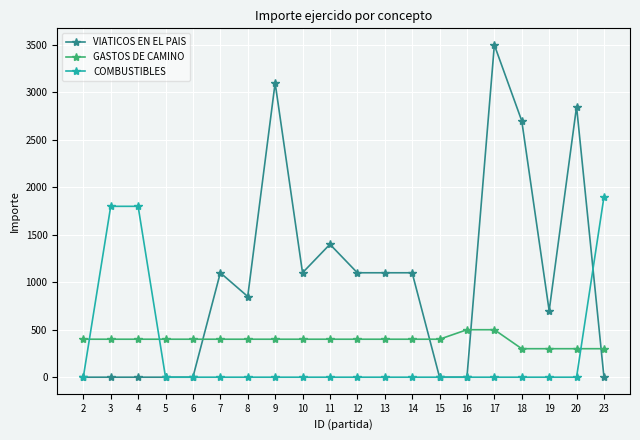

How many data points in VIATICOS EN EL PAIS are less than 1100?

10